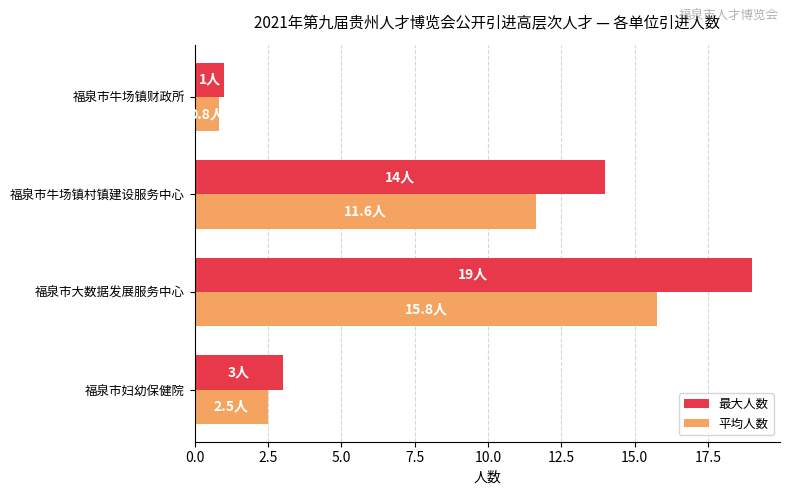

Count the number of categories in the chart.

4